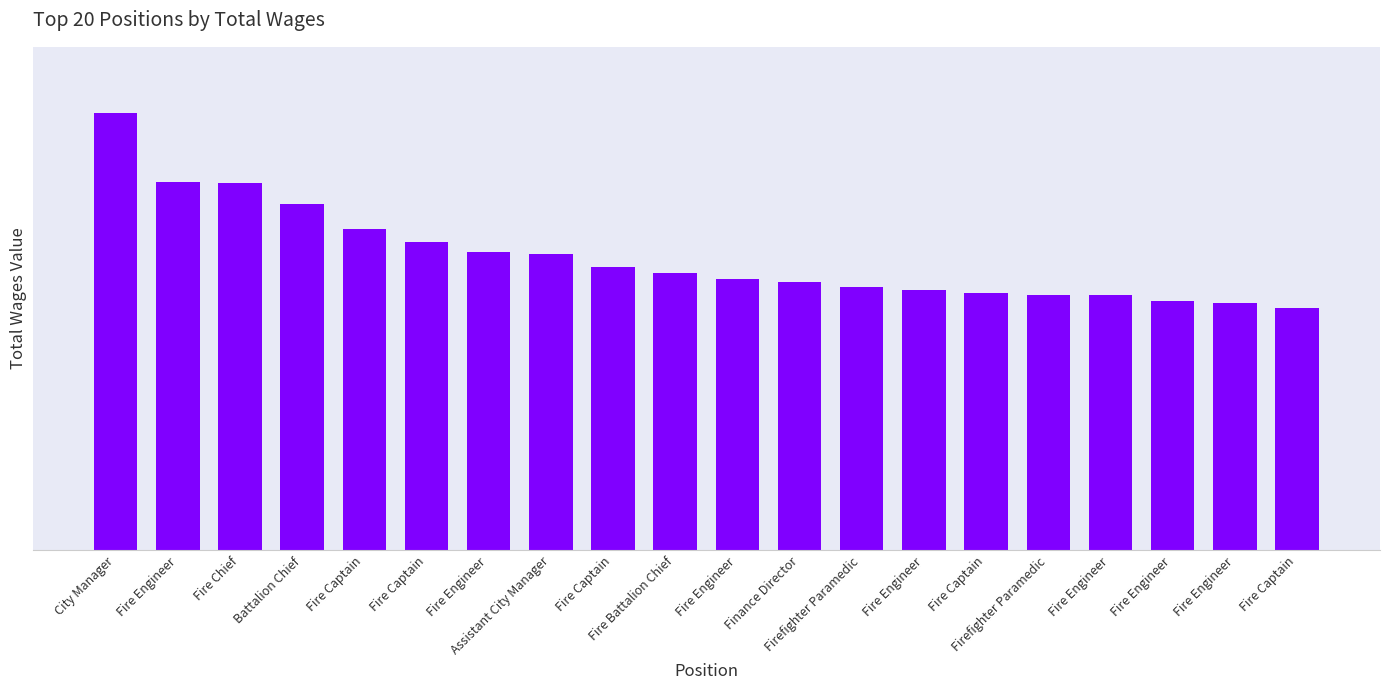

How many data points does each series have?

20